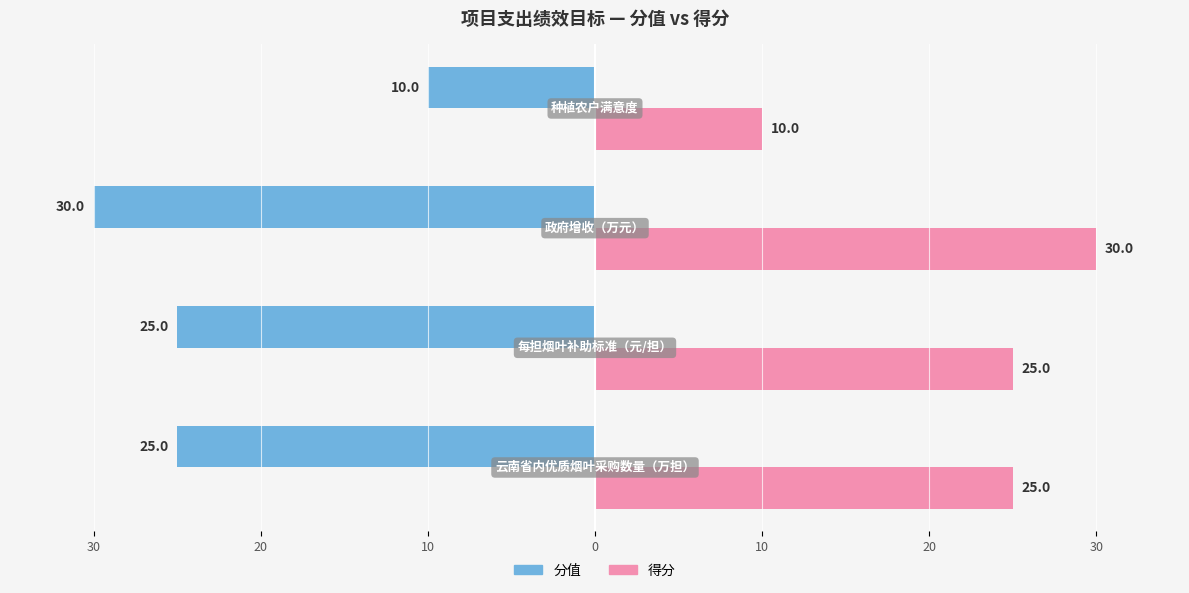

What are all the series names shown in the legend?

分值, 得分